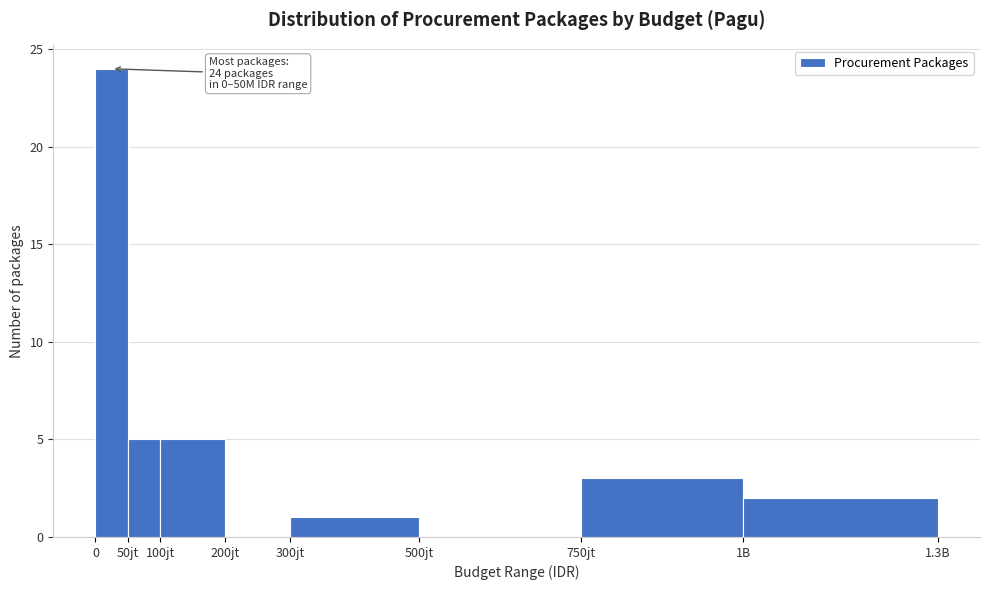

Reading left to right, what are all the values shown in this chart?

0=24	50jt=5	100jt=5	200jt=0	300jt=1	500jt=0	750jt=3	1B=2